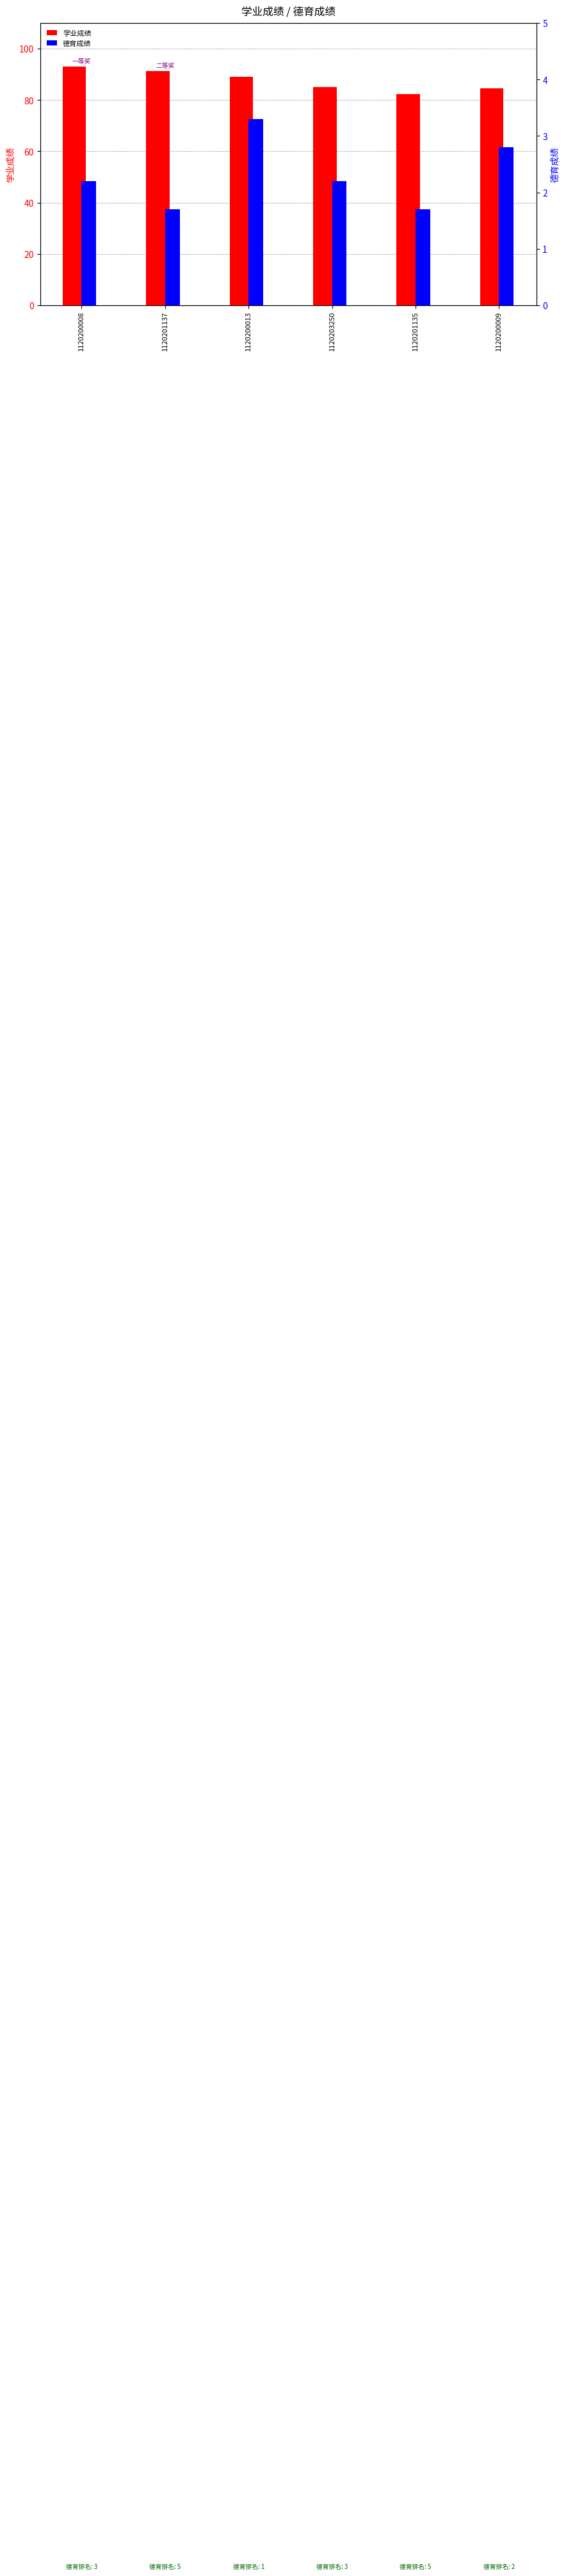

The value of 学业成绩 at 1120201137 is 159.3. True or false?

False